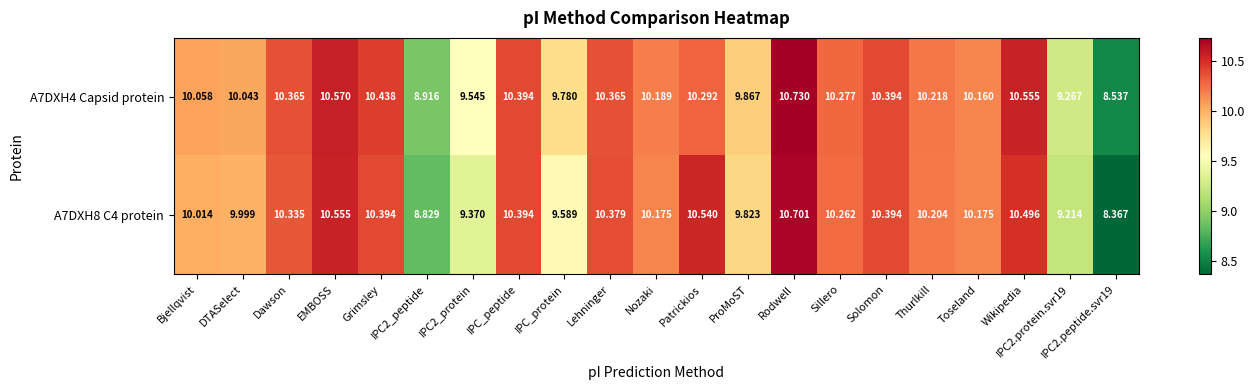

At which category is the sum across all series the highest?

Rodwell